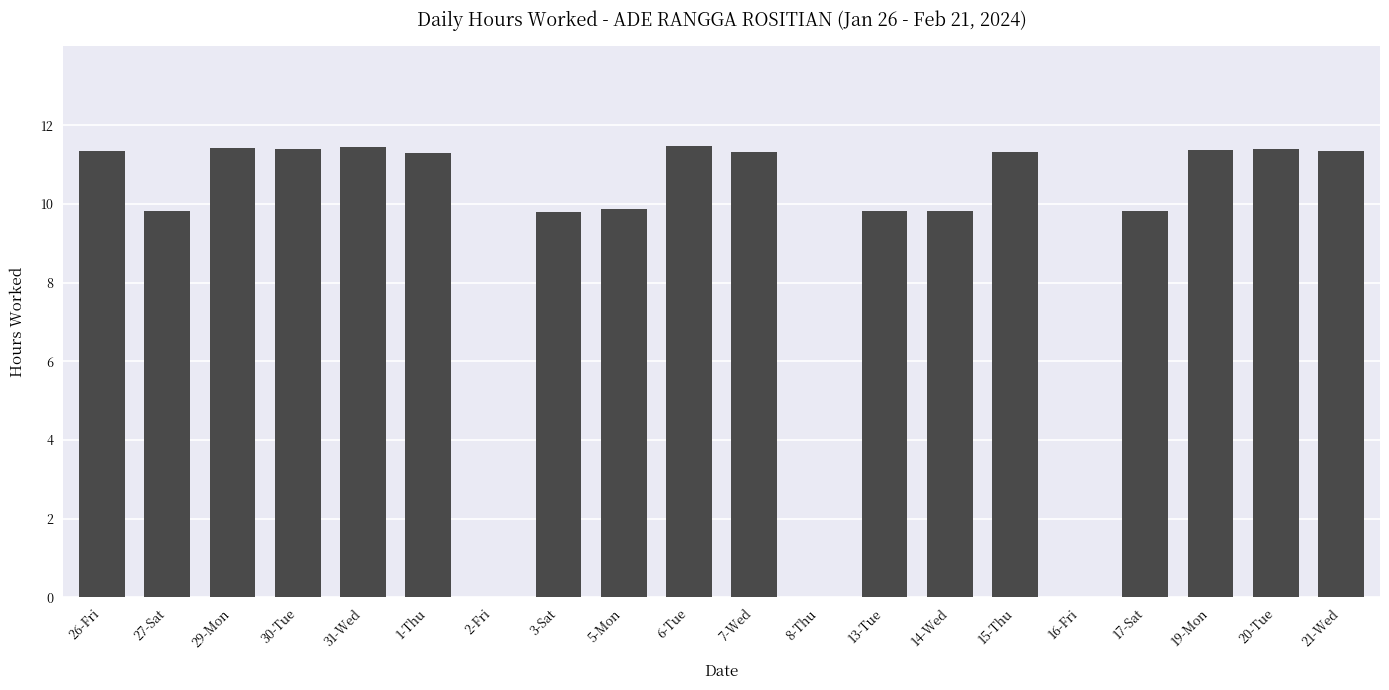

Count the number of data series in this chart.

1